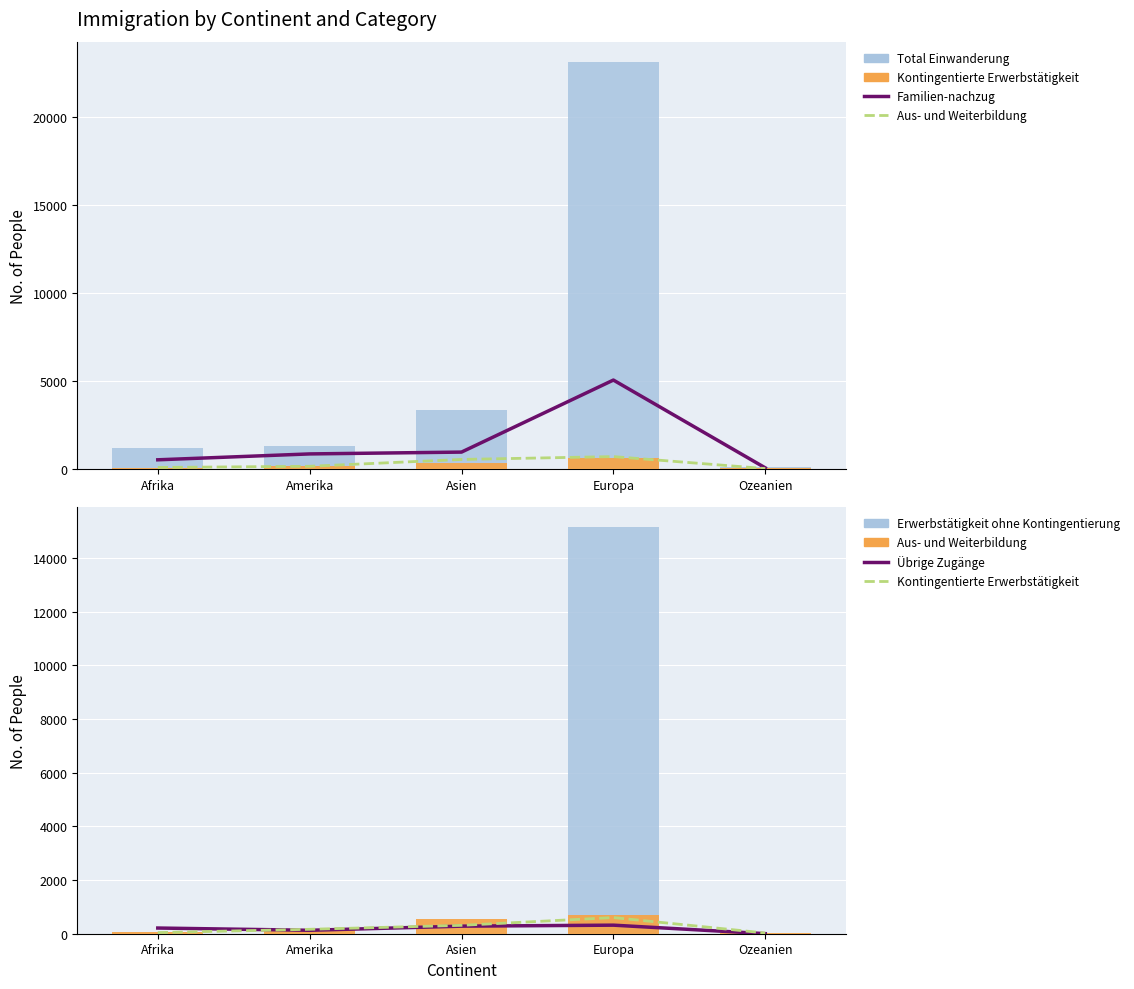

What is the maximum value shown in the chart?

23157